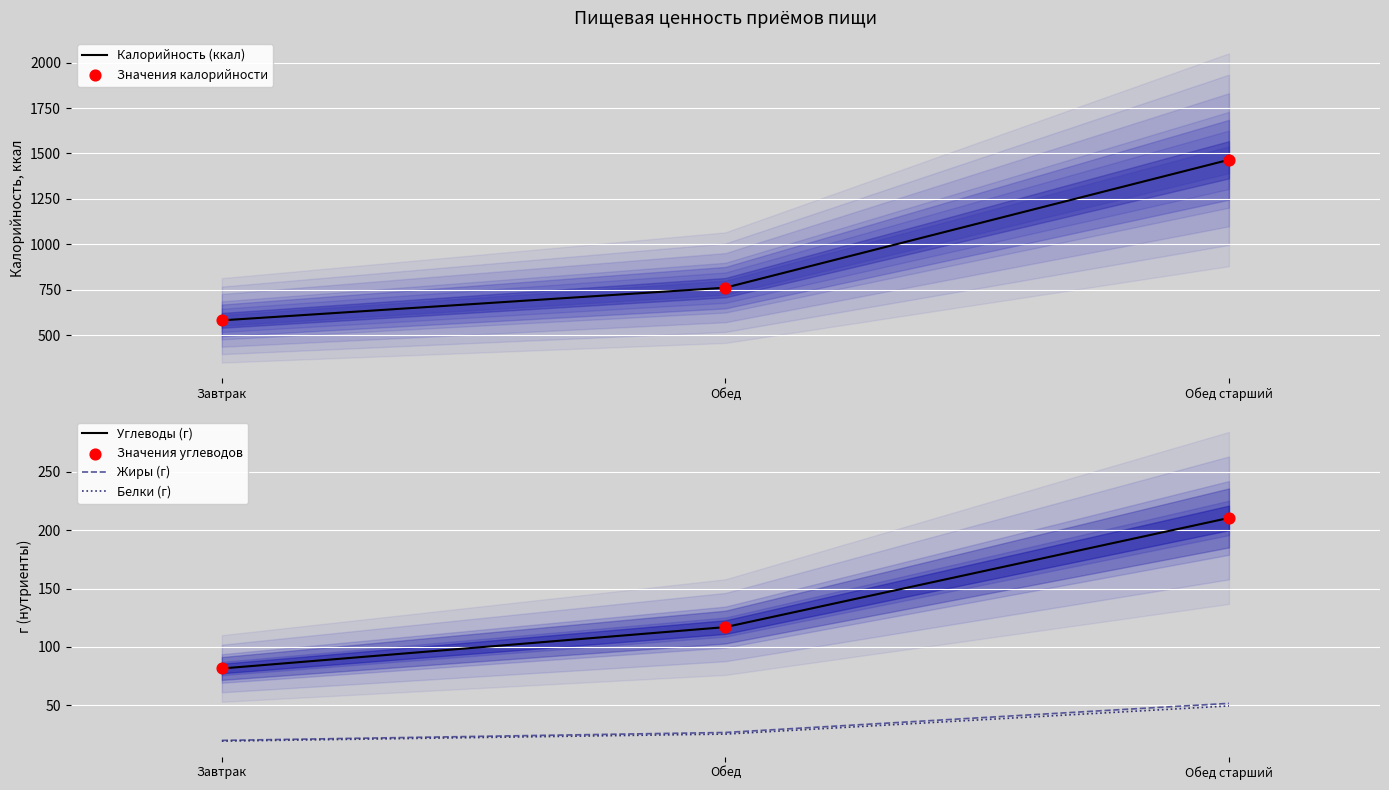

Which series has the largest total across all categories?

Калорийность (ккал)